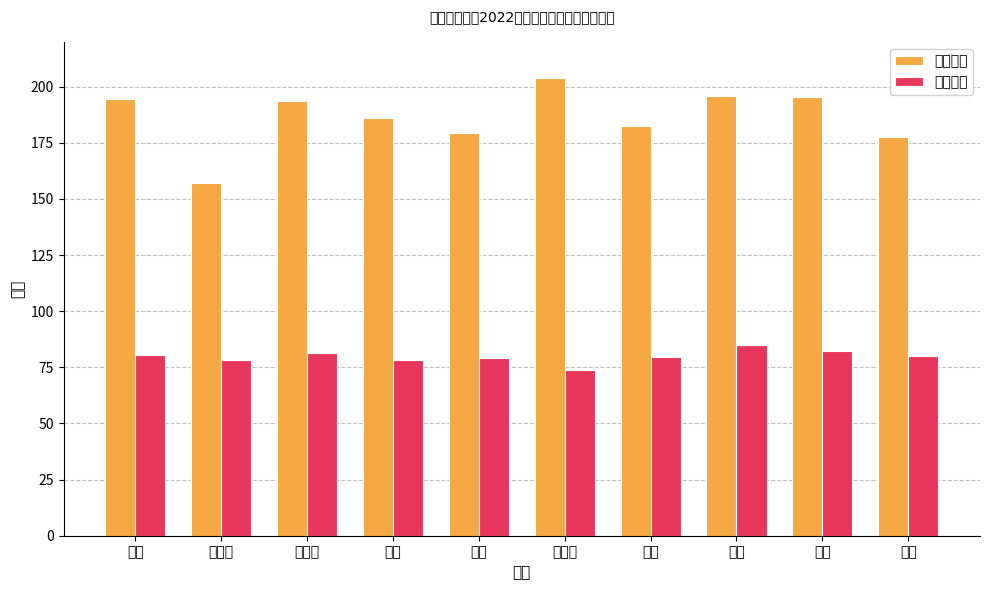

What position from the right is 杨萍?

10